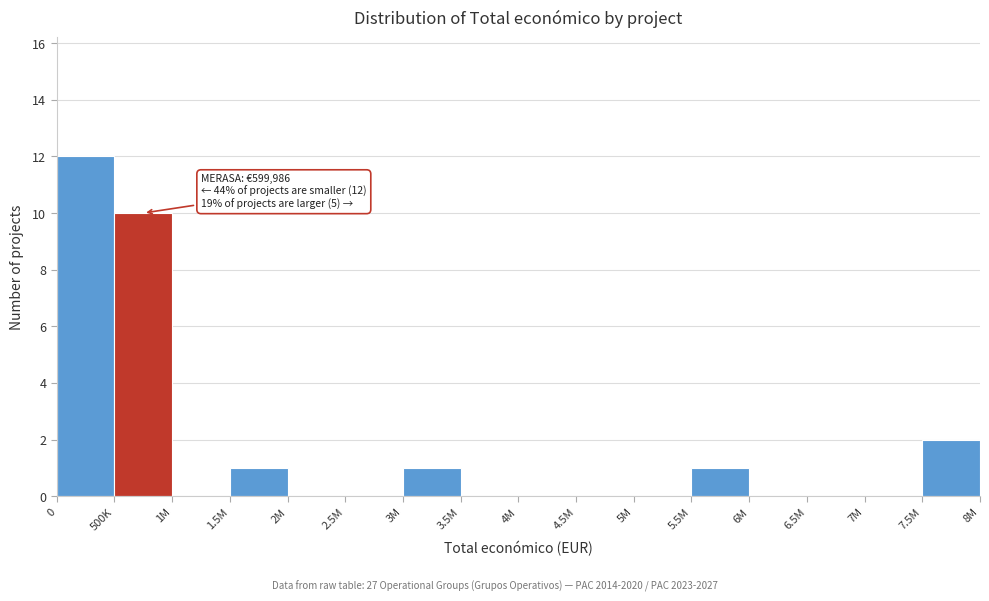

Reading left to right, extract all data points from this chart.

0=12	500K=10	1M=0	1.5M=1	2M=0	2.5M=0	3M=1	3.5M=0	4M=0	4.5M=0	5M=0	5.5M=1	6M=0	6.5M=0	7M=0	7.5M=2